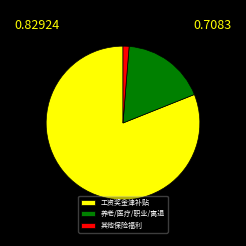

Is the sum of 其他保险福利 and 养老/医疗/职业/离退 greater than half?

No